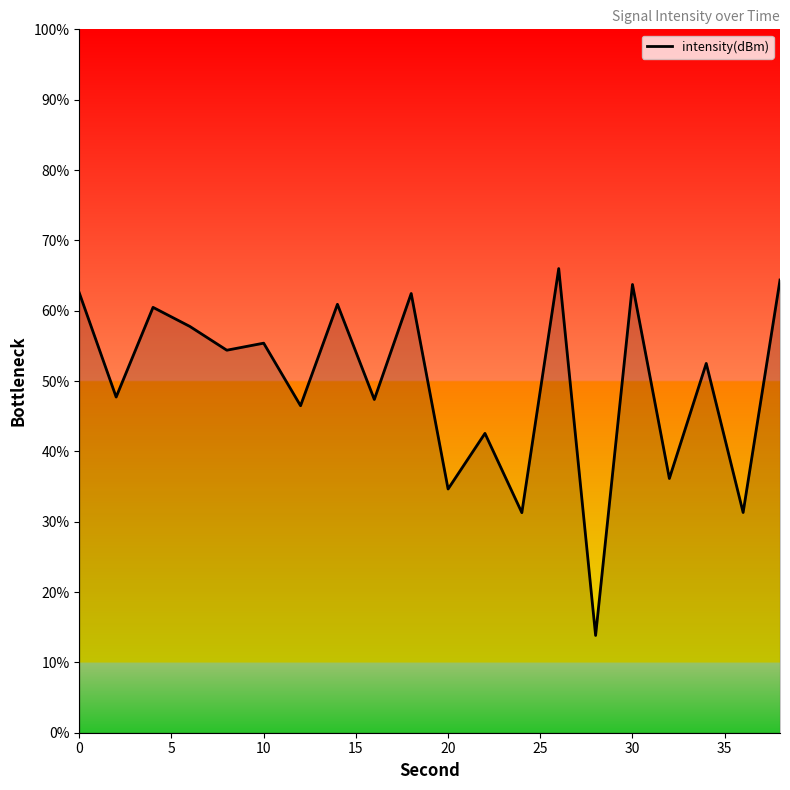

What is the greatest value displayed?

66.0